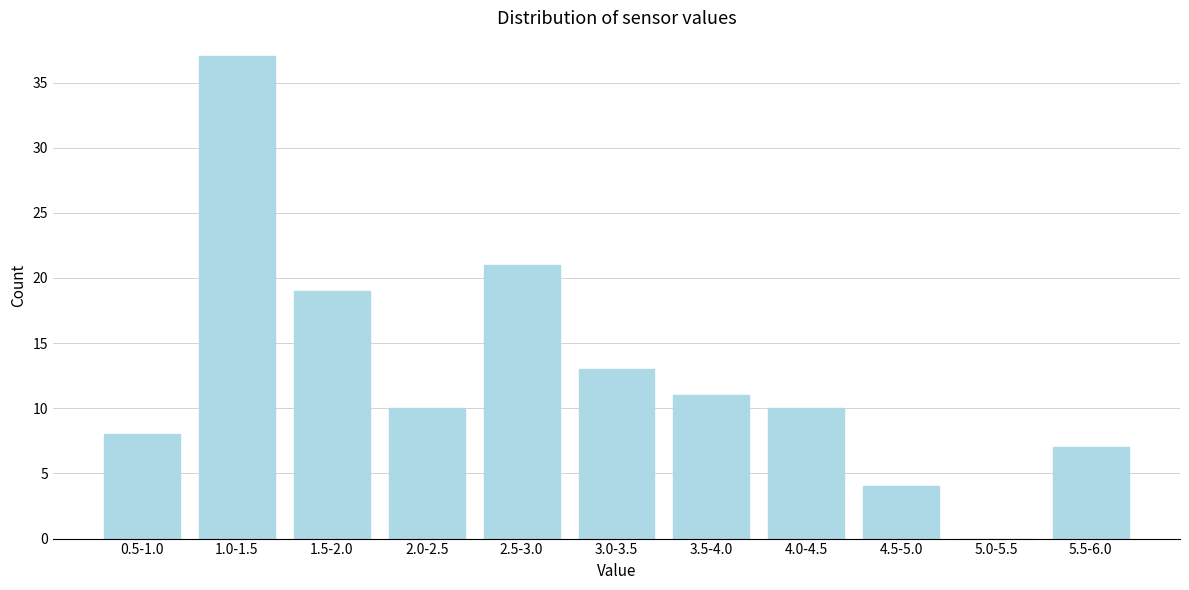

Reading right to left, list all the values displayed in this chart.

5.5-6.0=7	5.0-5.5=0	4.5-5.0=4	4.0-4.5=10	3.5-4.0=11	3.0-3.5=13	2.5-3.0=21	2.0-2.5=10	1.5-2.0=19	1.0-1.5=37	0.5-1.0=8